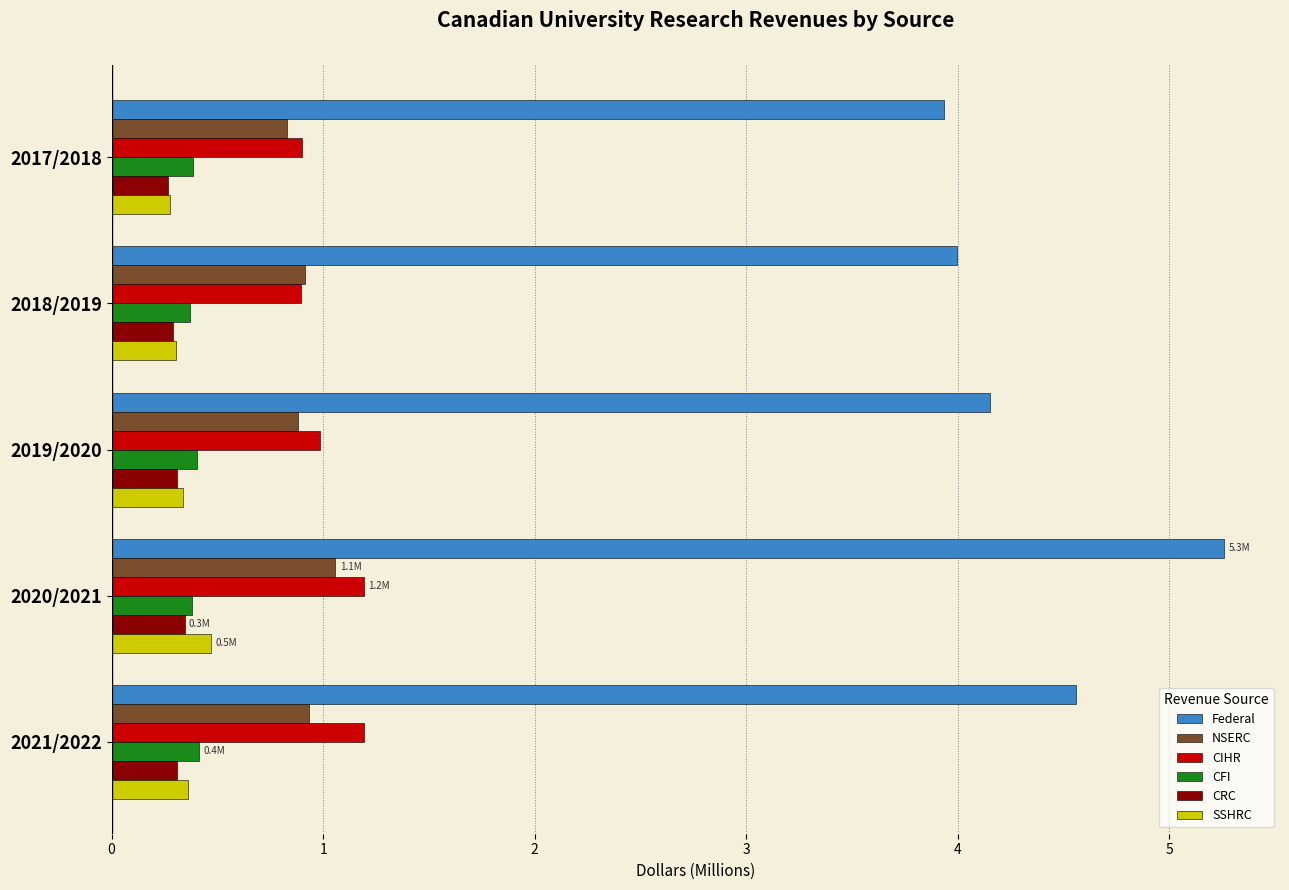

What is the approximate value of CRC at 2021/2022?

0.3